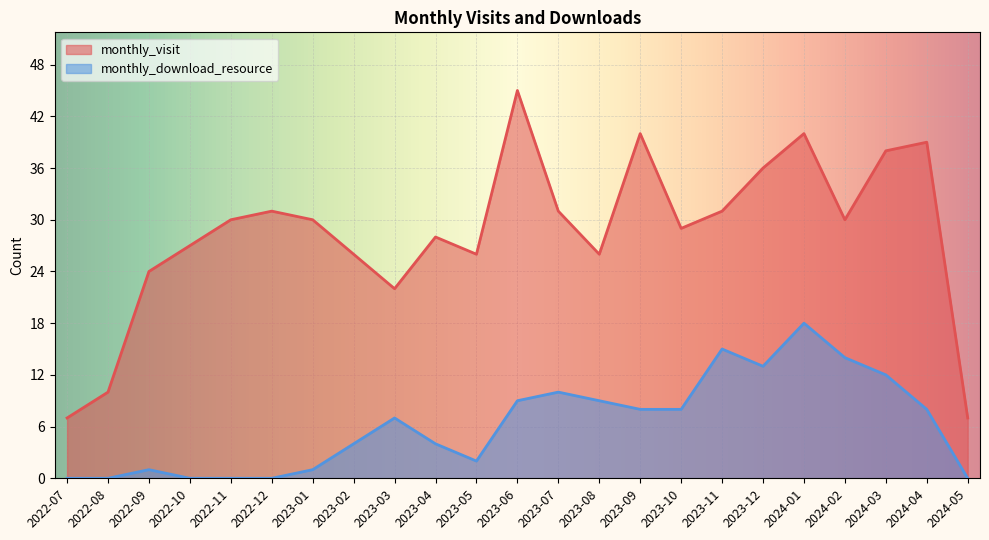

What is the difference between the highest and lowest values at 2024-04?

31